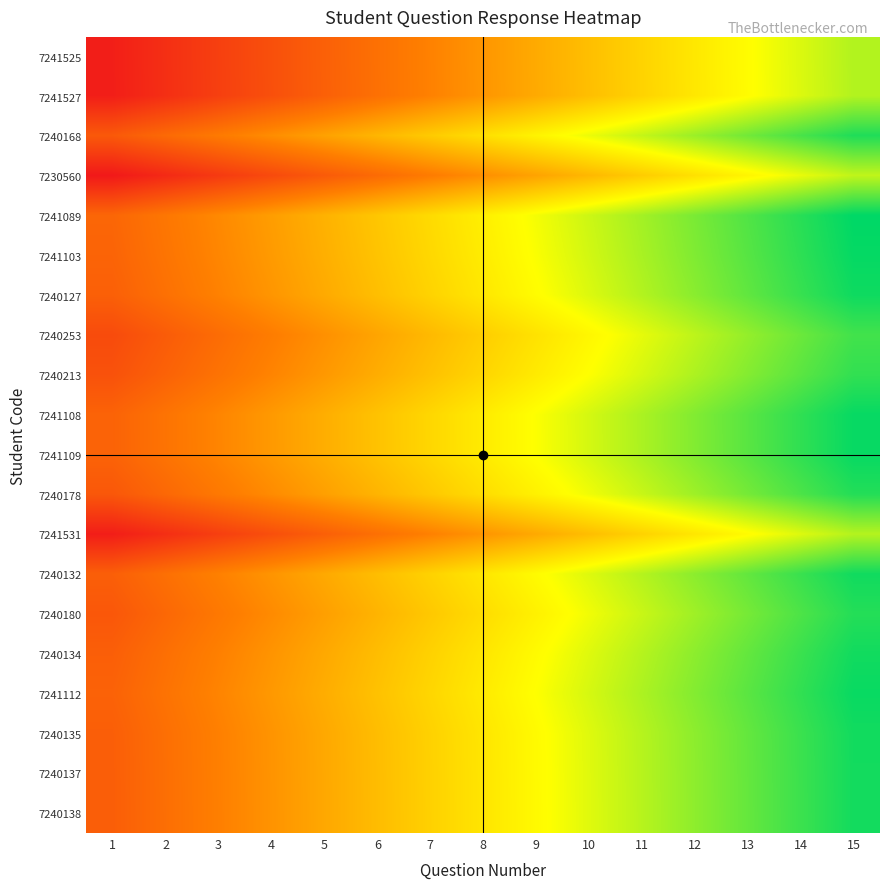

What is the total value across all series at 9?

1354.1